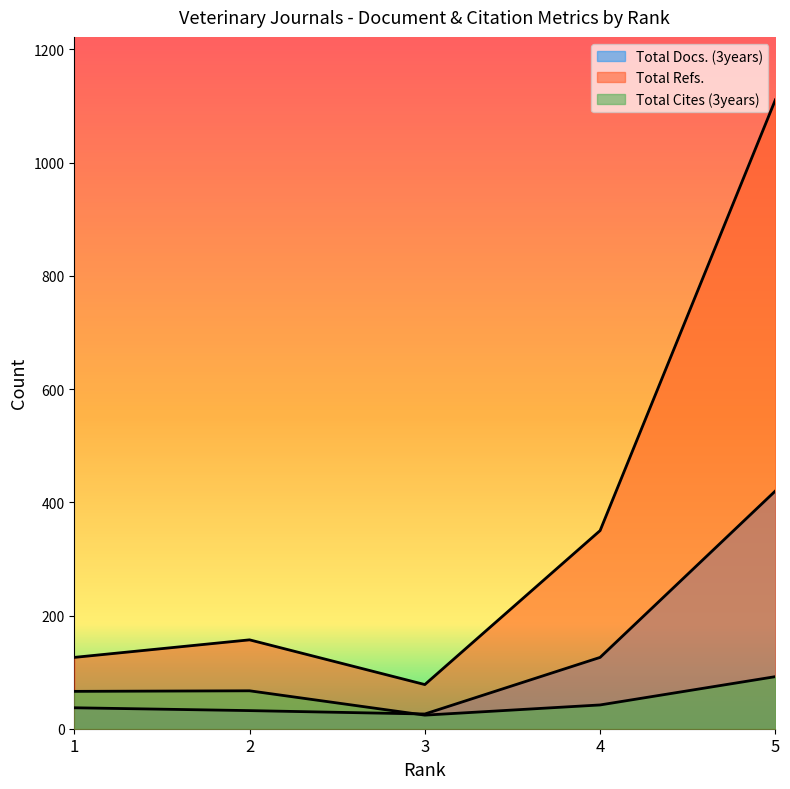

Rank the categories by Total Refs. value from highest to lowest.

5, 4, 2, 1, 3